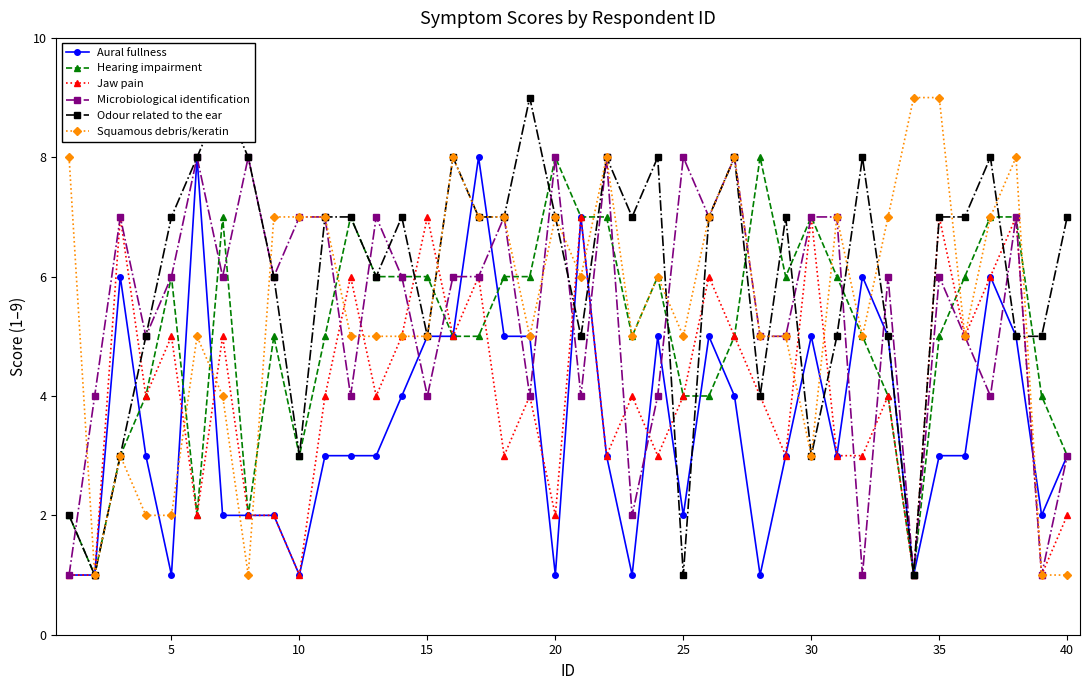

The Microbiological identification series shows 8 at 25. True or false?

True